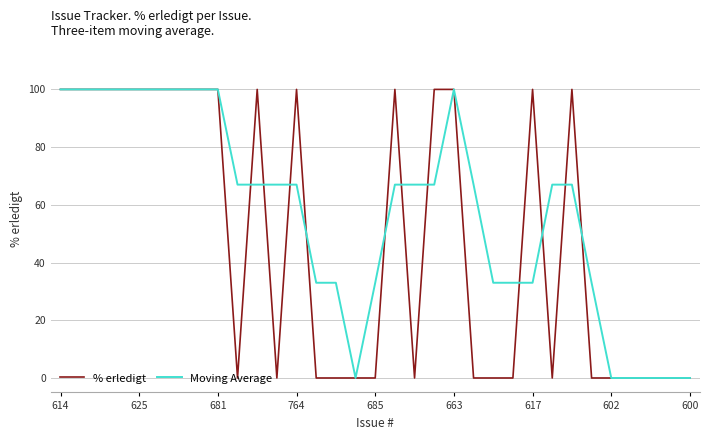

Which series has the largest total across all categories?

Moving Average